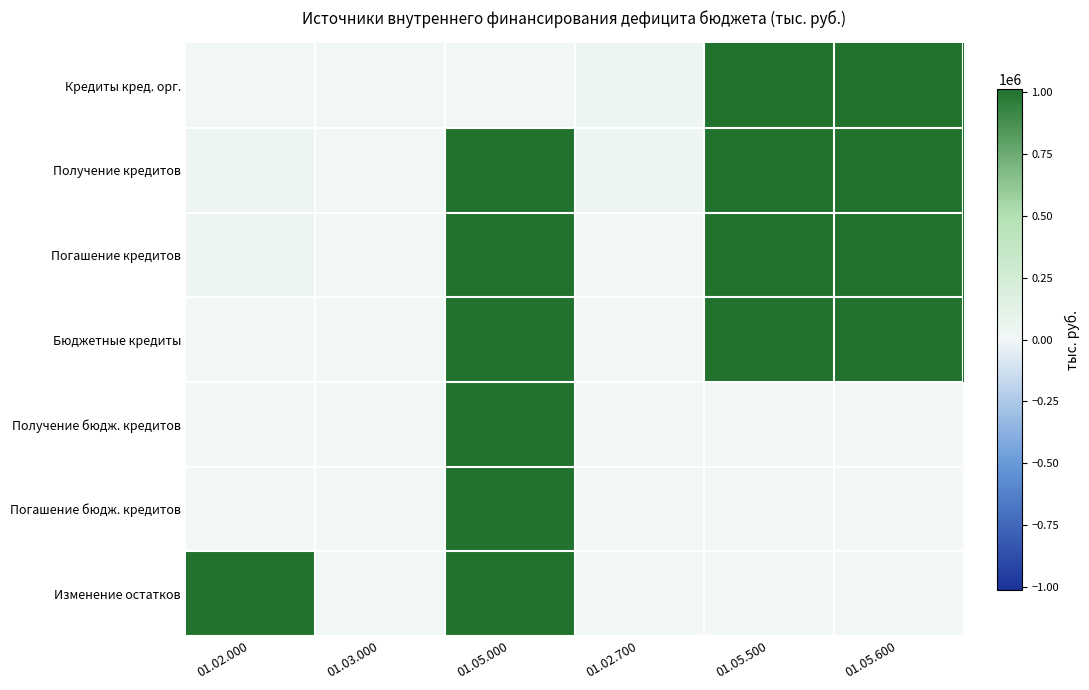

Between 01.02.000 and 01.02.700, which series saw the biggest shift?

Изменение остатков